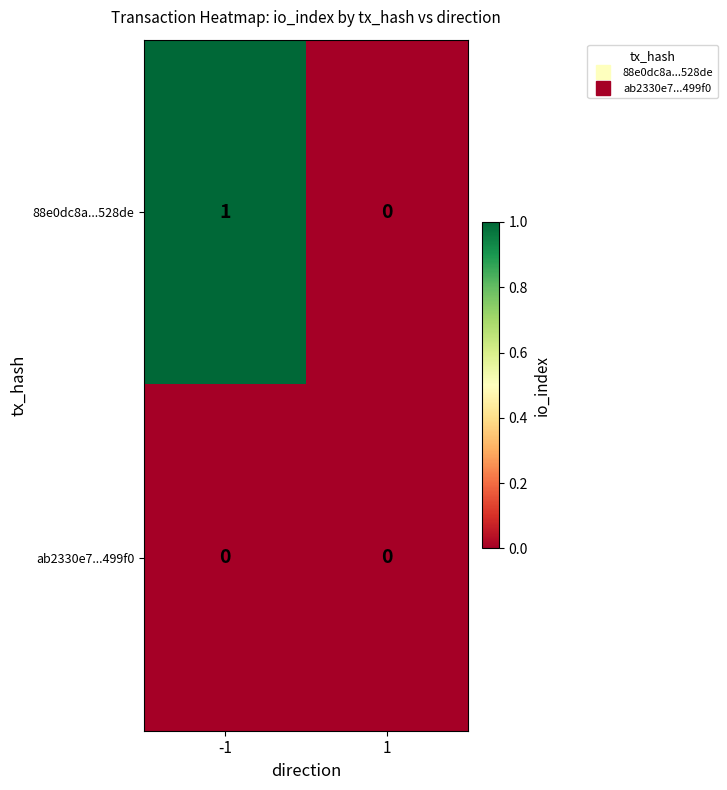

Which series has the largest range (max minus min)?

88e0dc8a...528de